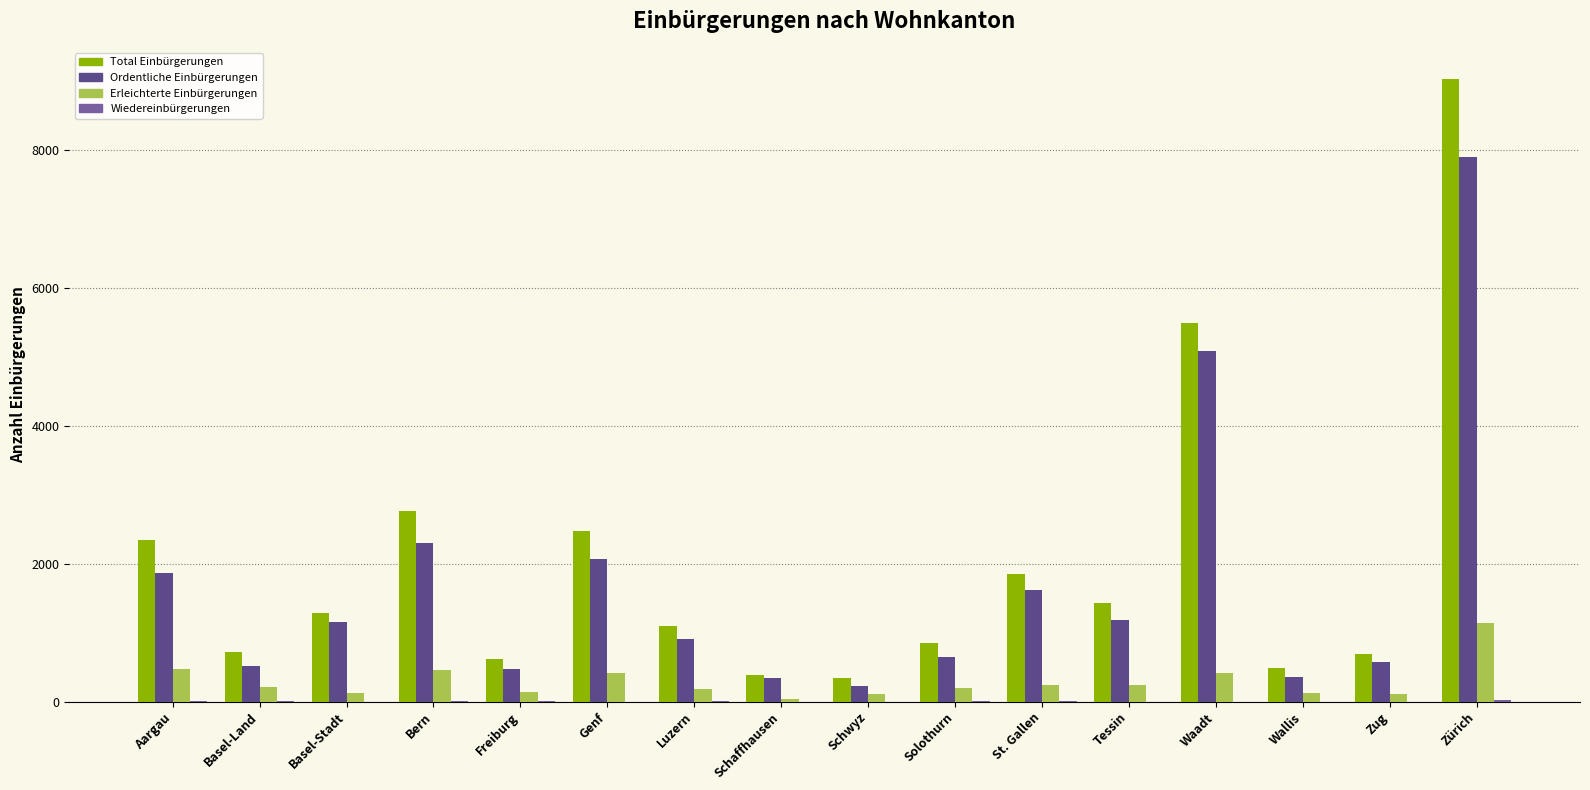

Is it true that Ordentliche Einbürgerungen equals 654 at Solothurn?

True